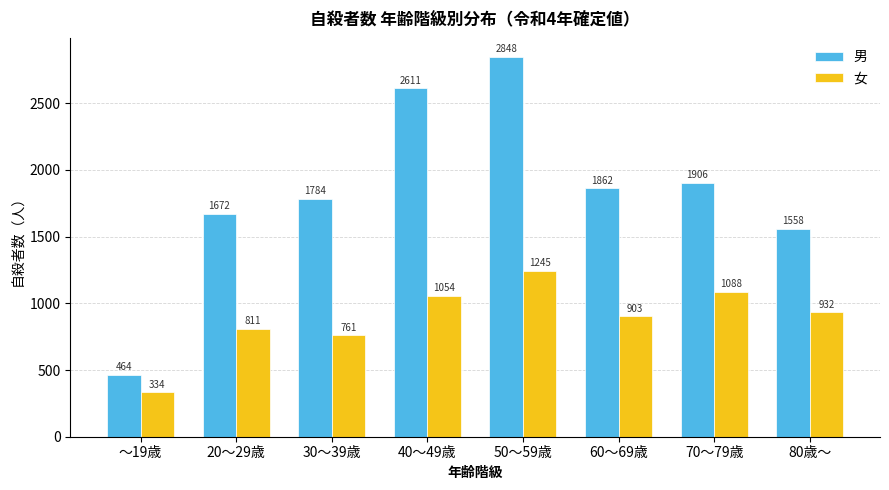

Reading left to right, transcribe all the data shown in this chart.

男: ～19歳=464	20～29歳=1672	30～39歳=1784	40～49歳=2611	50～59歳=2848	60～69歳=1862	70～79歳=1906	80歳～=1558
女: ～19歳=334	20～29歳=811	30～39歳=761	40～49歳=1054	50～59歳=1245	60～69歳=903	70～79歳=1088	80歳～=932